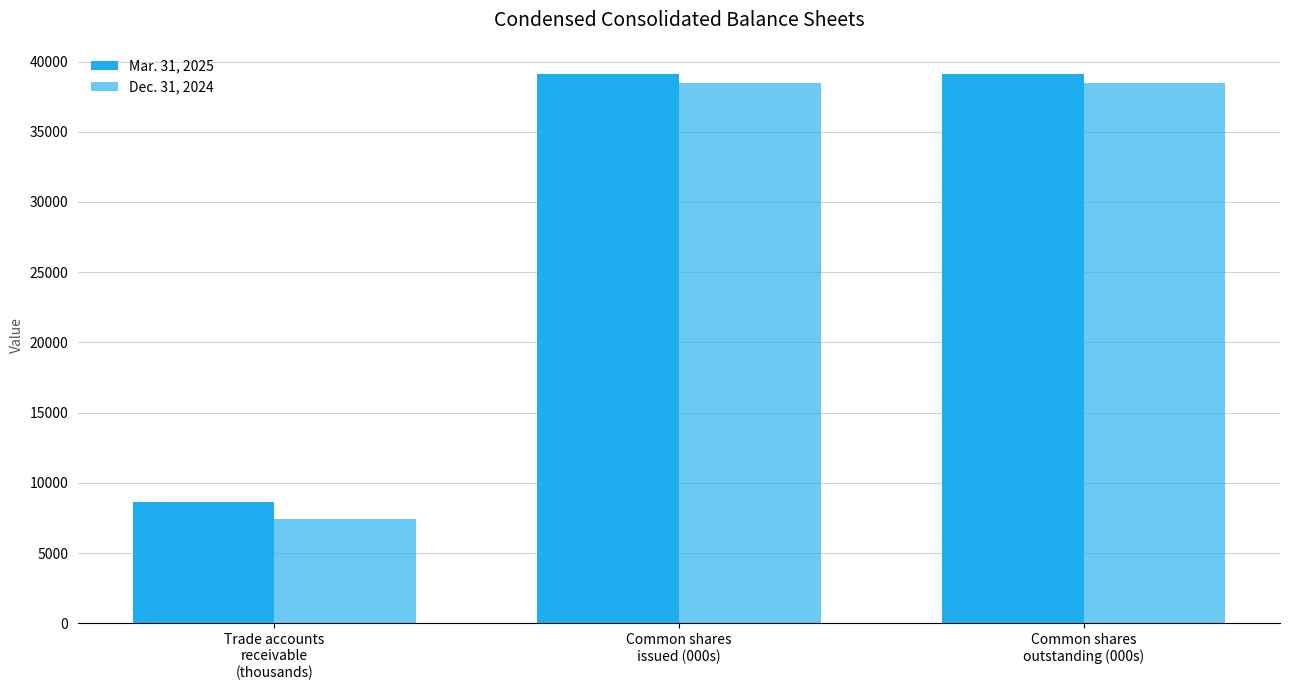

Count the number of data series in this chart.

2